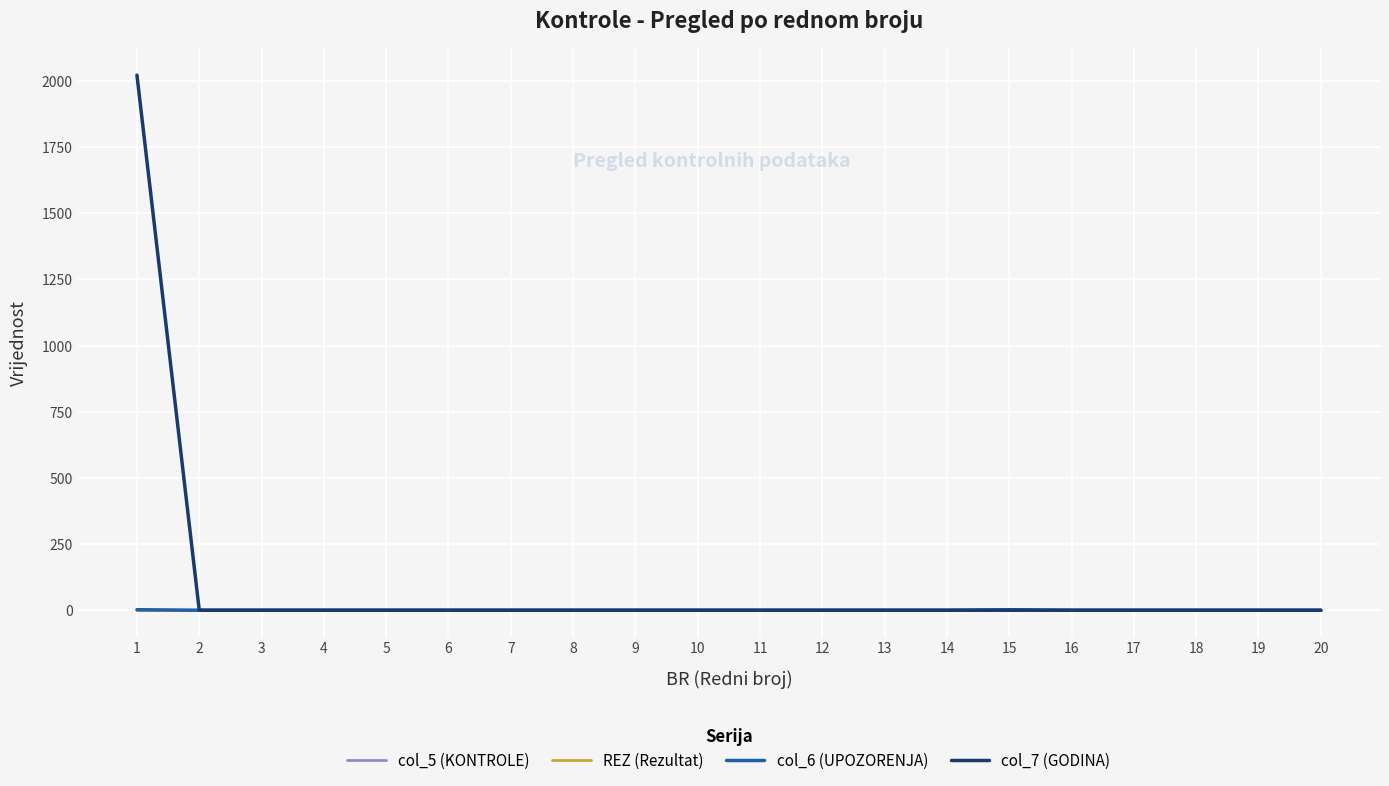

Is this an area chart (filled region under the line)?

No